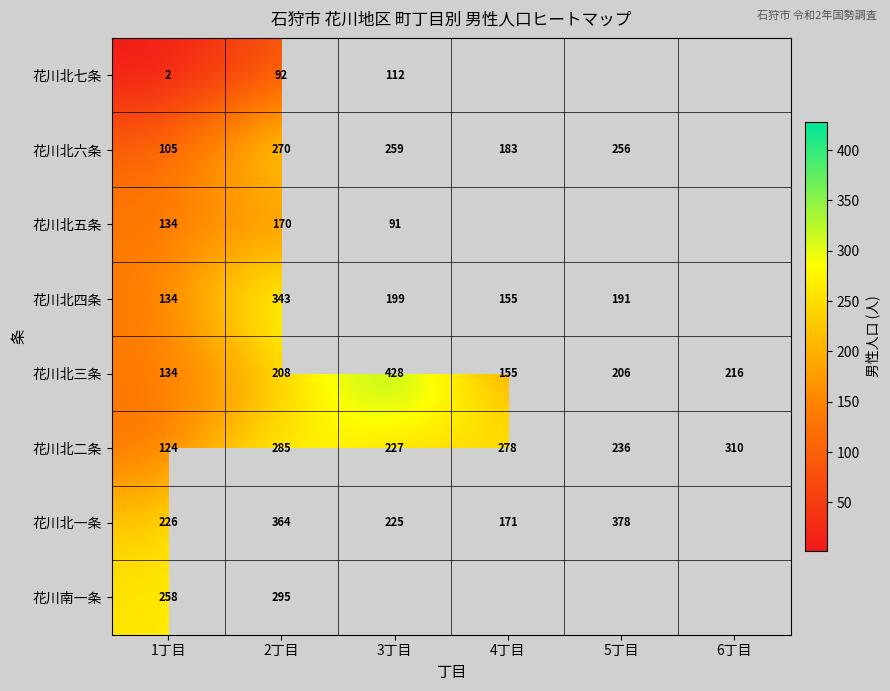

Which has a higher value, 1丁目 or 6丁目?

6丁目